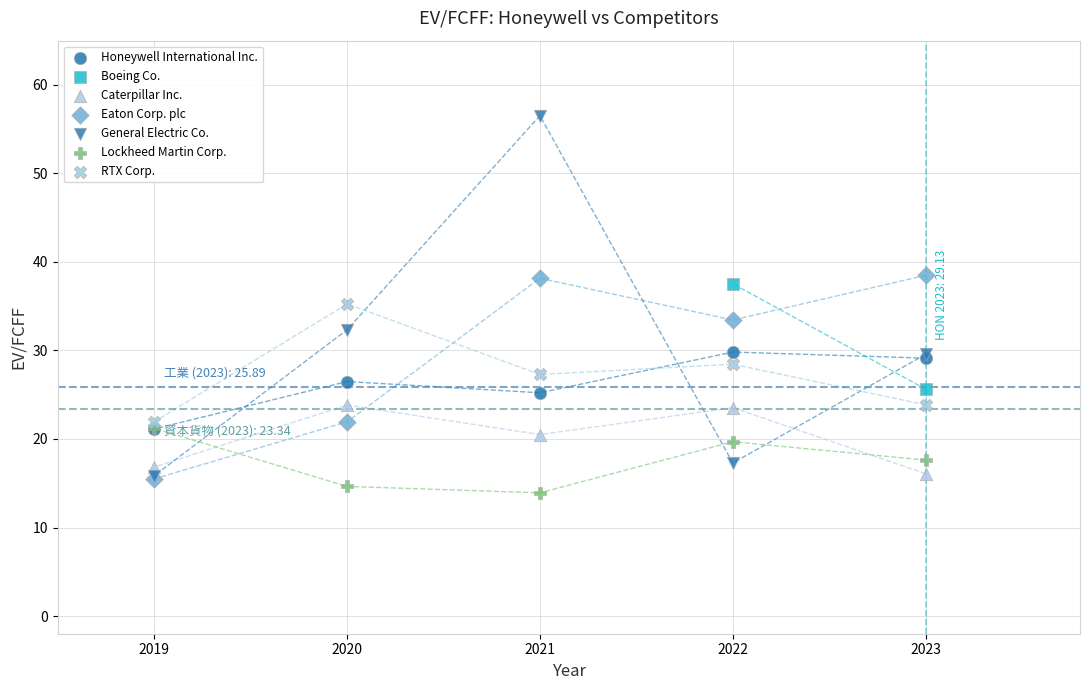

Which series reaches the maximum Y coordinate?

General Electric Co.